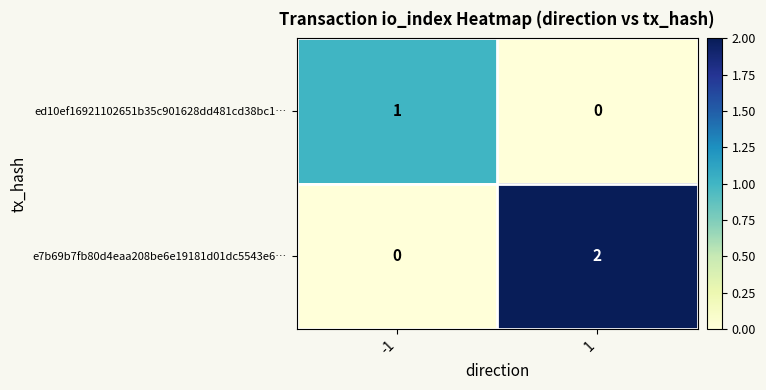

How many values in the e7b69b7fb80d4eaa208be6e19181d01dc5543e6… series are below 2?

1